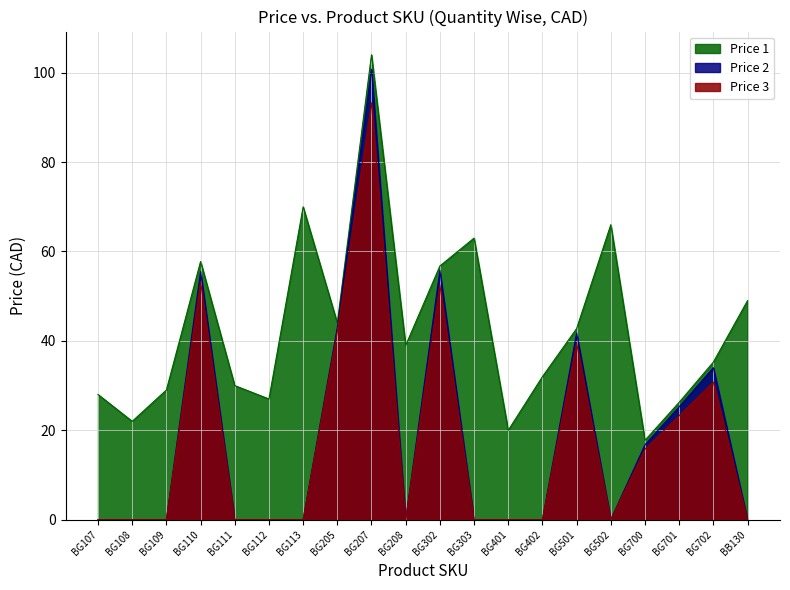

True or false: Price 3 and Price 2 intersect in this chart.

False